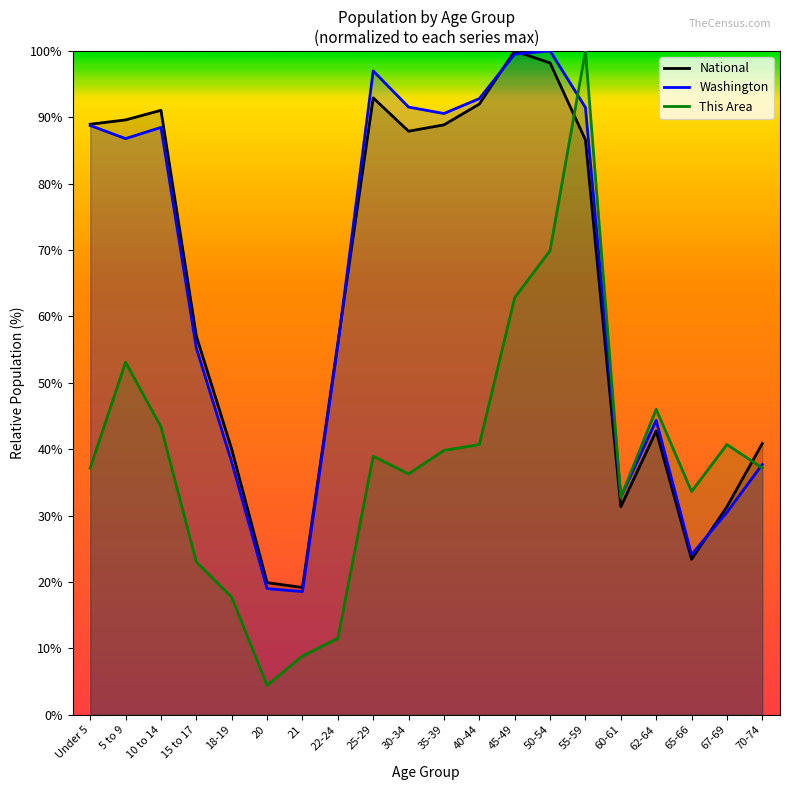

What is the total value across all series at 40-44?

225.5